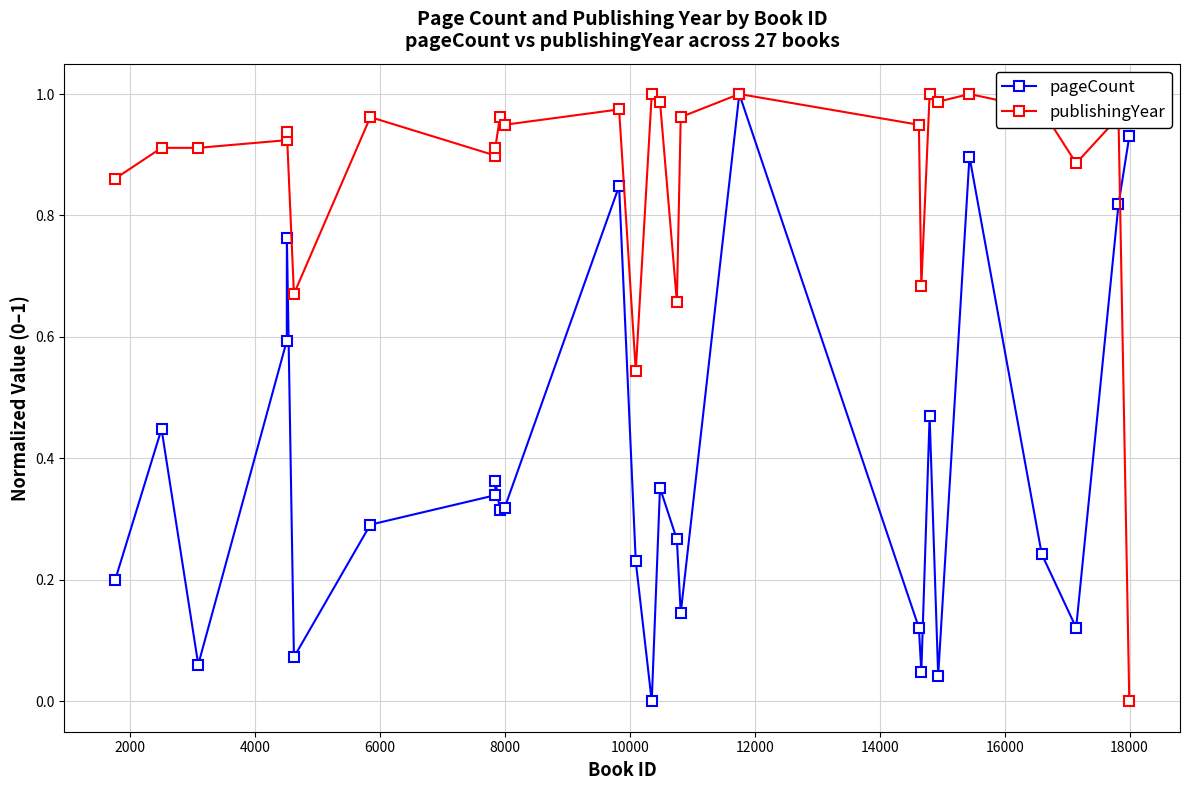

List the series in order of their overall mean, highest first.

publishingYear, pageCount